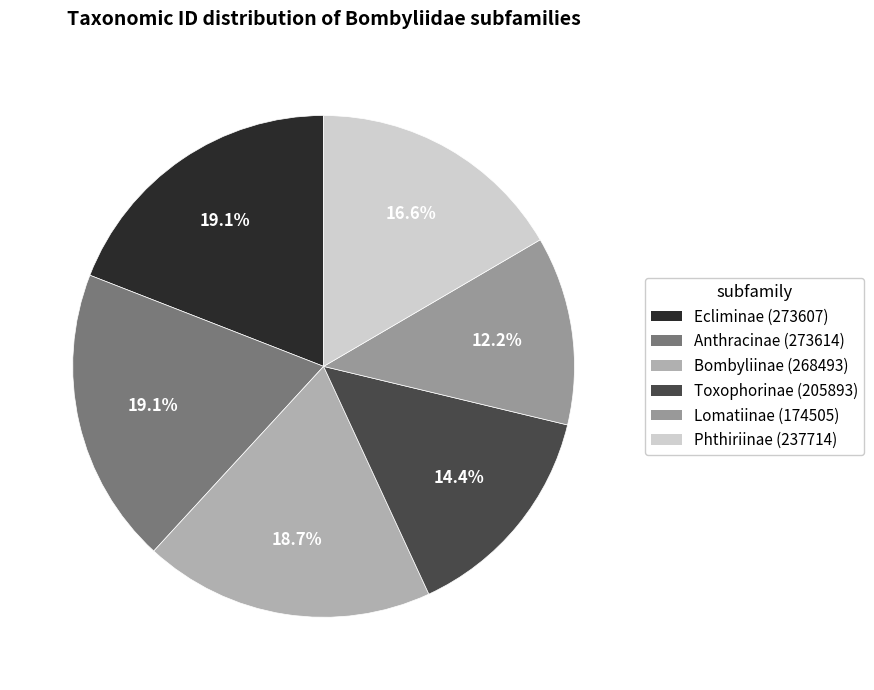

Which slice is the smallest?

Lomatiinae (174505)